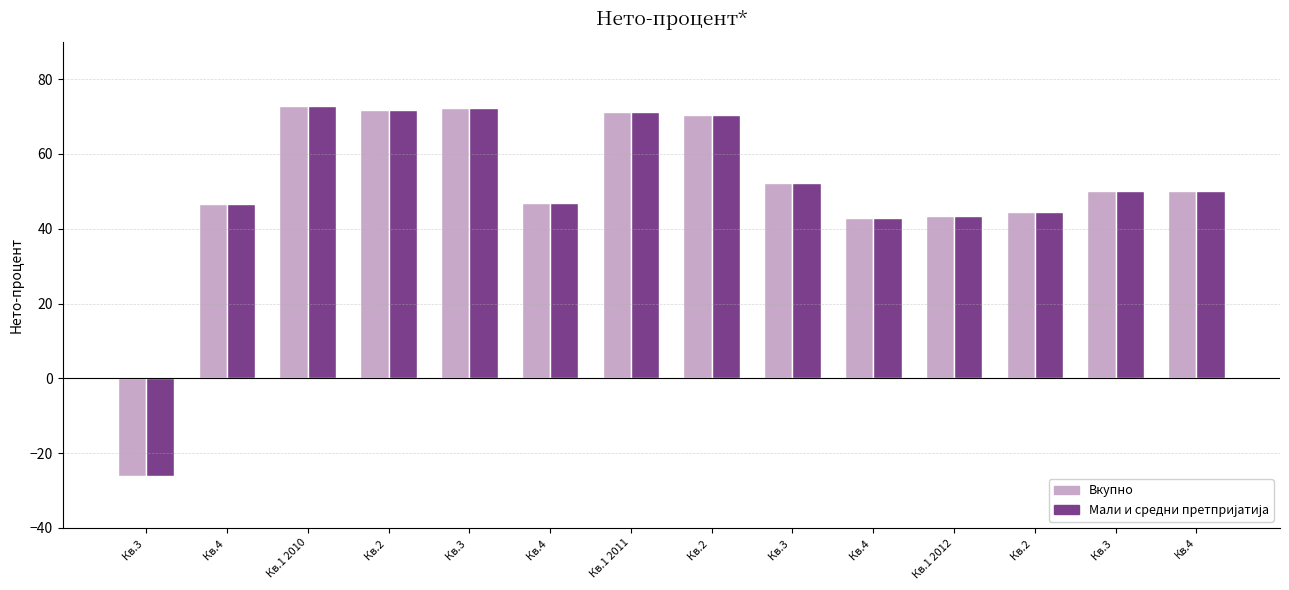

What is the label of the 4th bar from the right?

Кв.1 2012